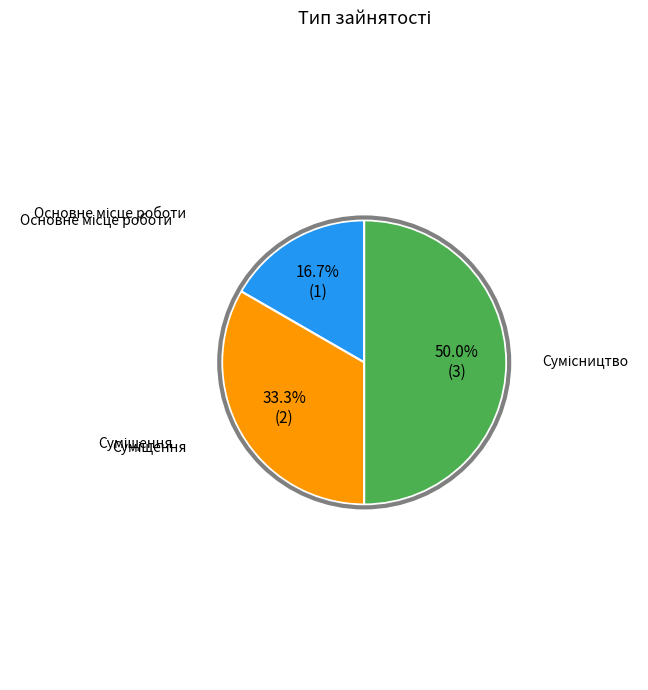

How many slices are in this pie chart?

3